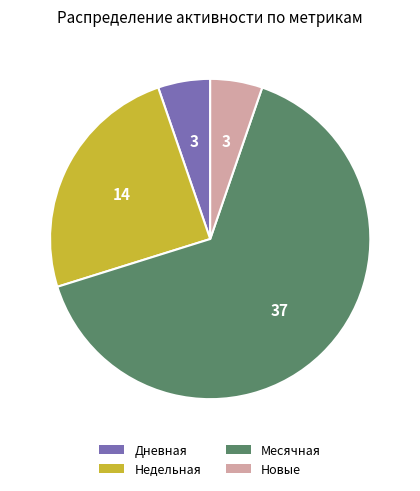

Is the sum of Дневная and Новые greater than half?

No